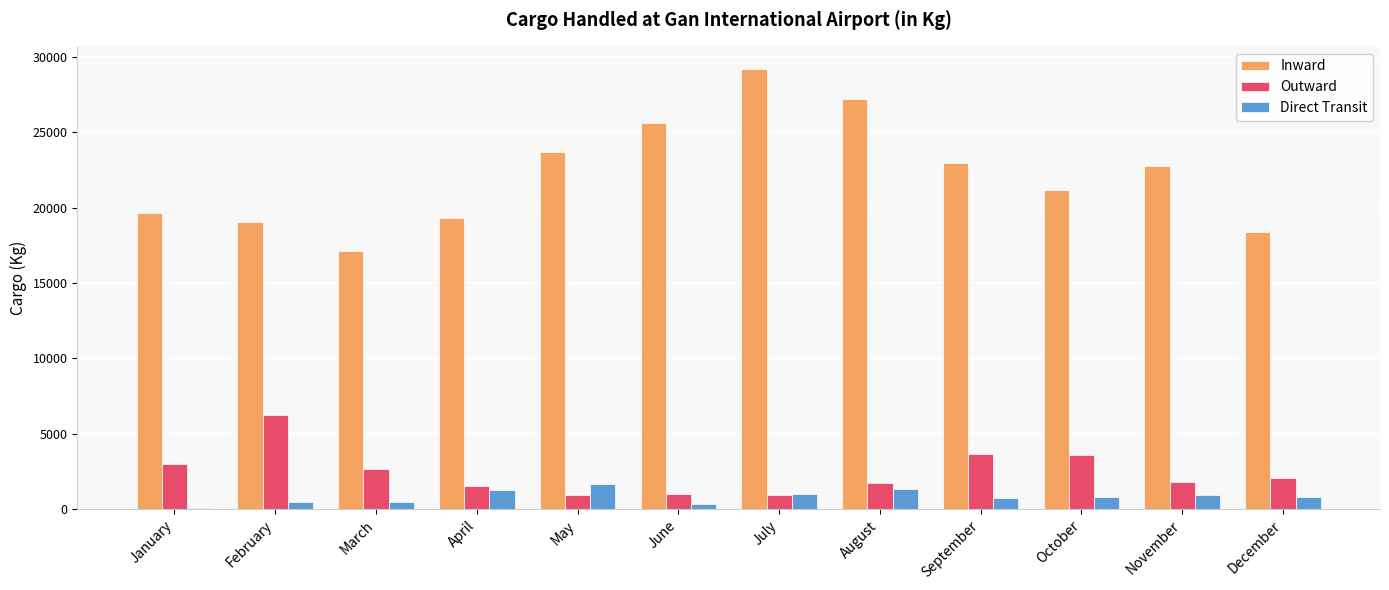

The value of Inward at November is 22757.0. True or false?

True